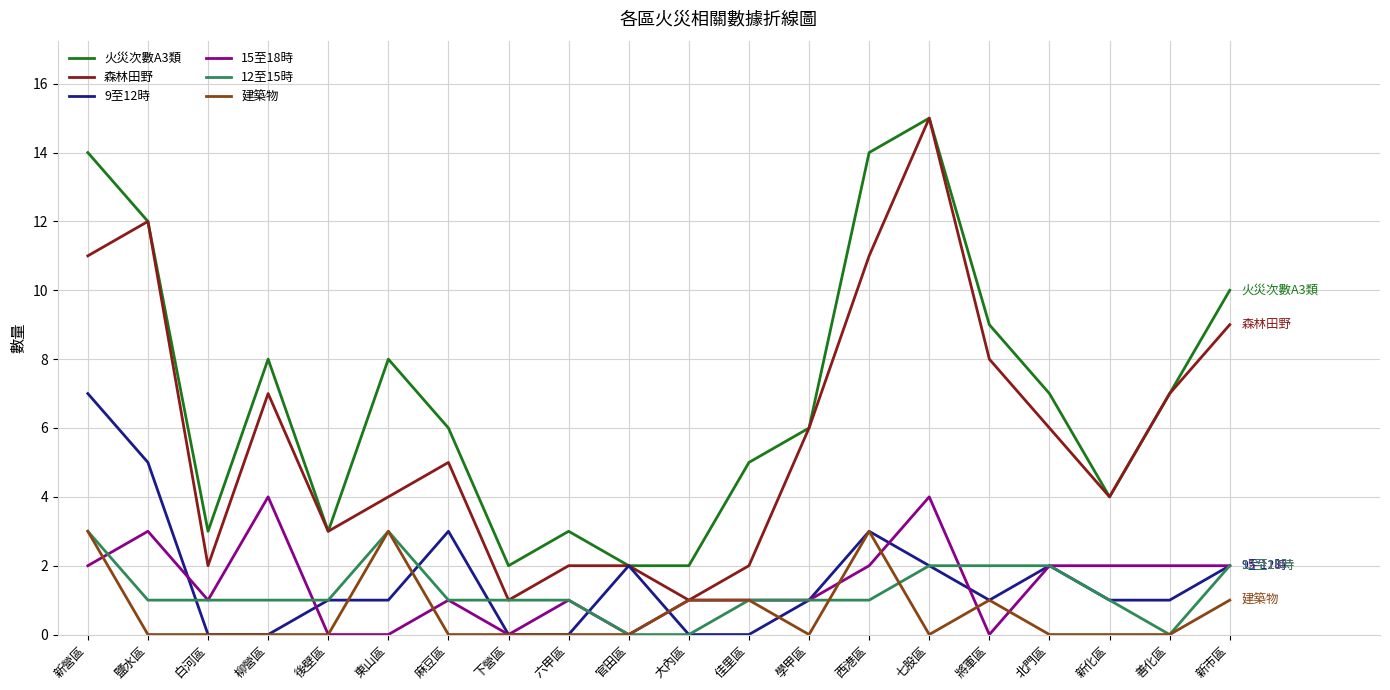

What is the difference between the highest and lowest values at 後壁區?

3